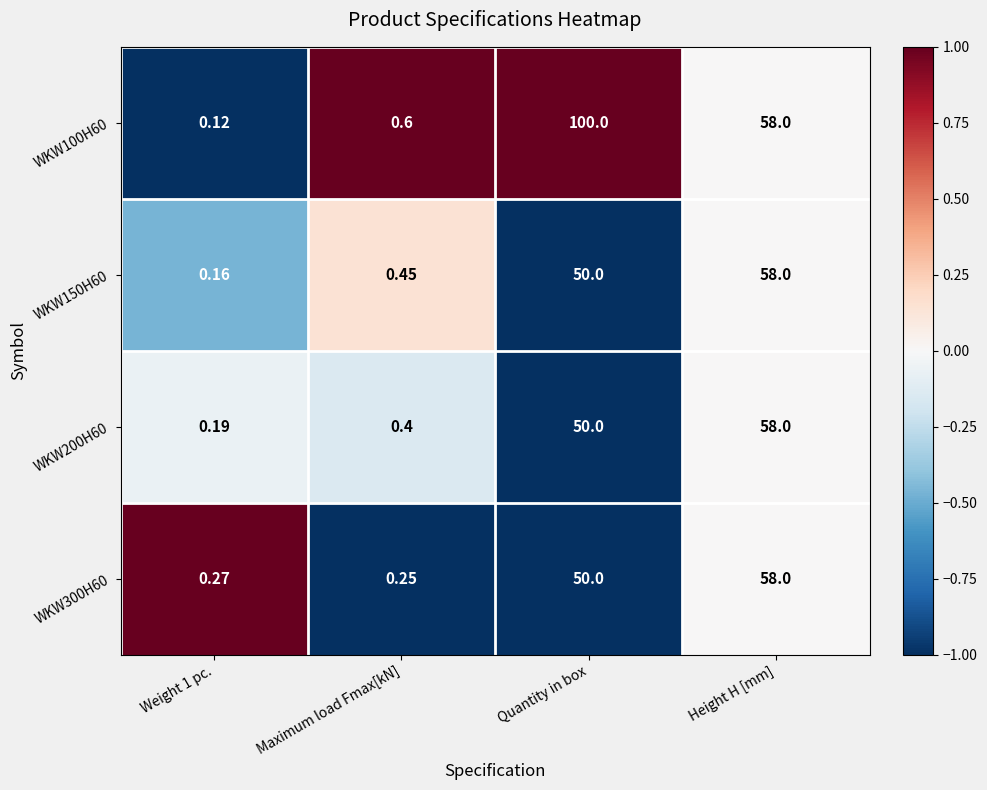

What is the greatest value displayed?

100.0